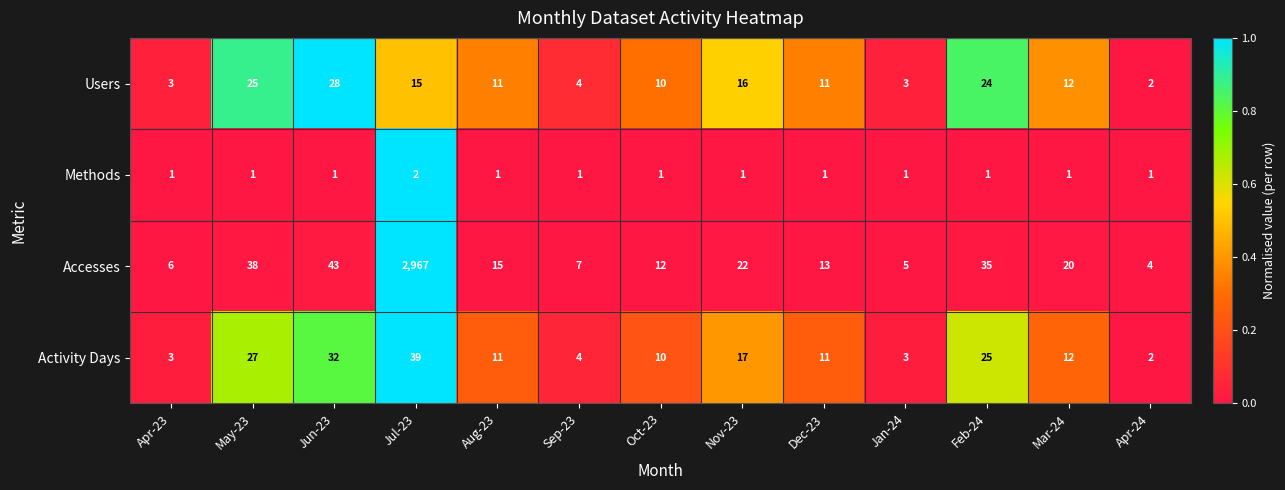

The value of Methods at Dec-23 is 1. True or false?

True